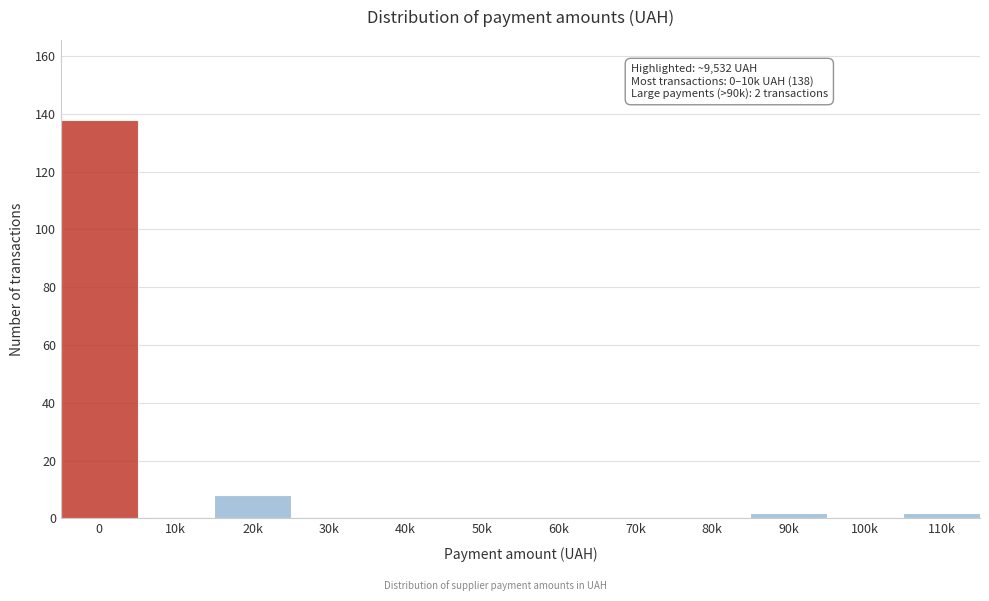

The value at 40k is 0. True or false?

True